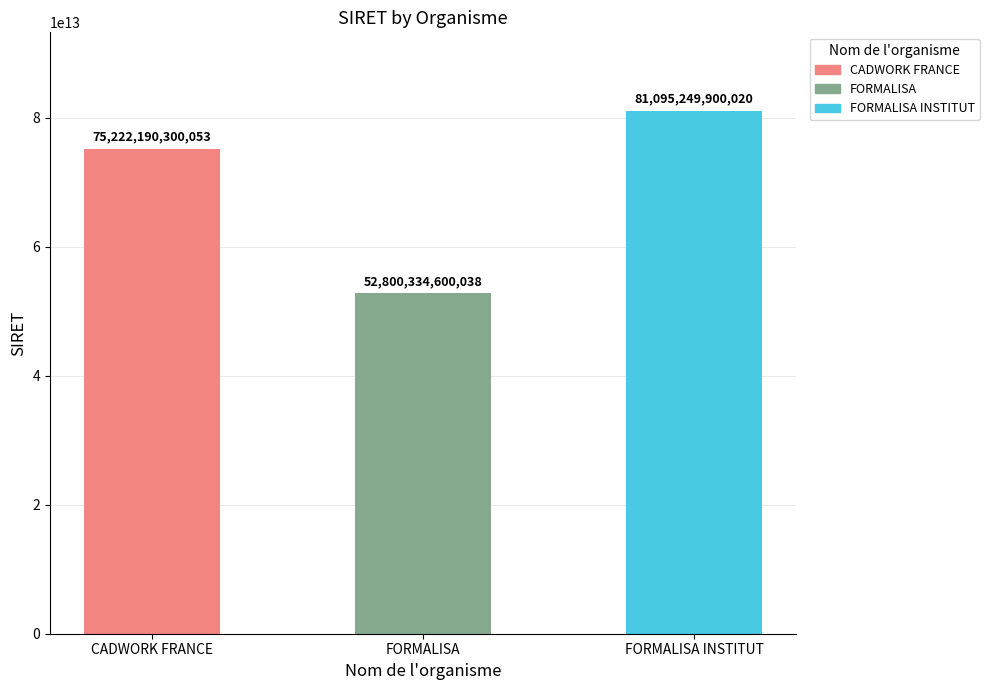

Which label corresponds to the smallest value in the chart?

FORMALISA